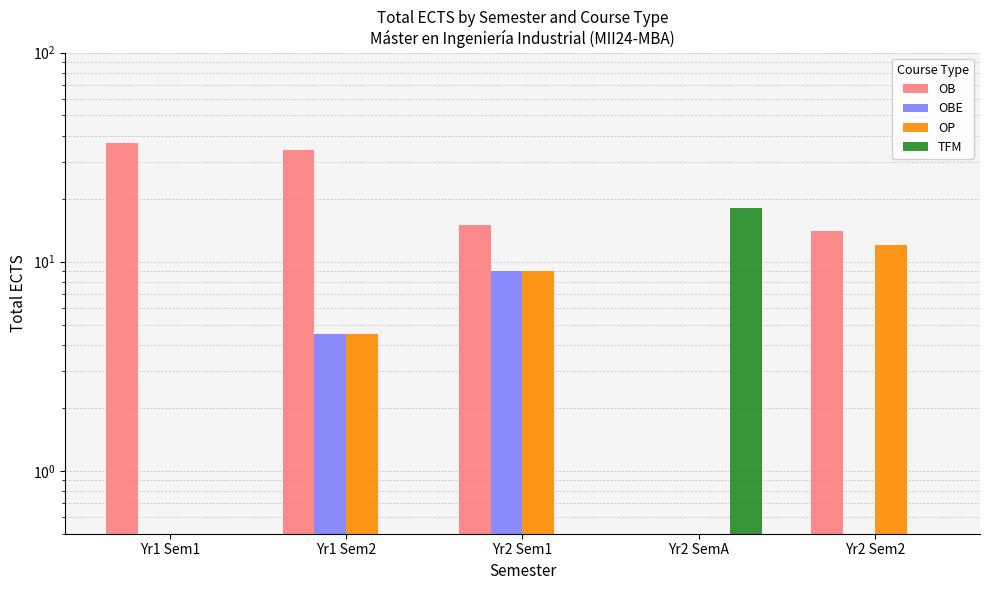

Which category has the lowest value in the OB series?

Yr2 SemA